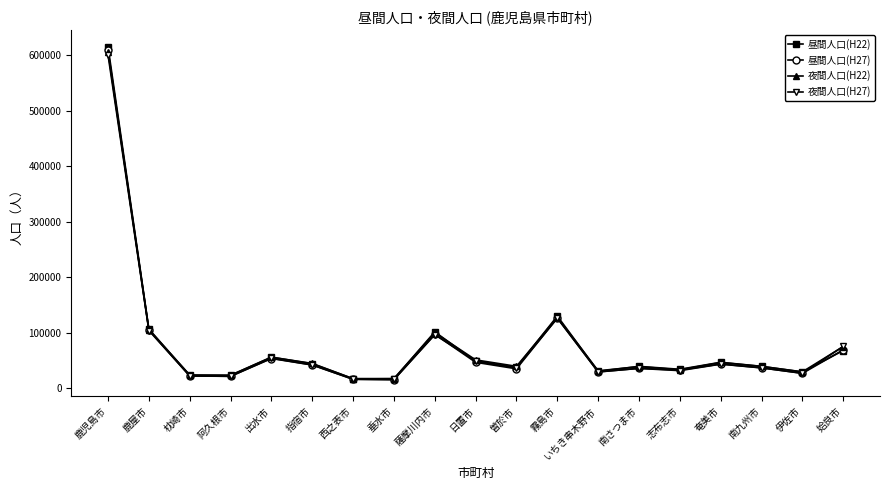

At which category is the sum across all series the highest?

鹿児島市